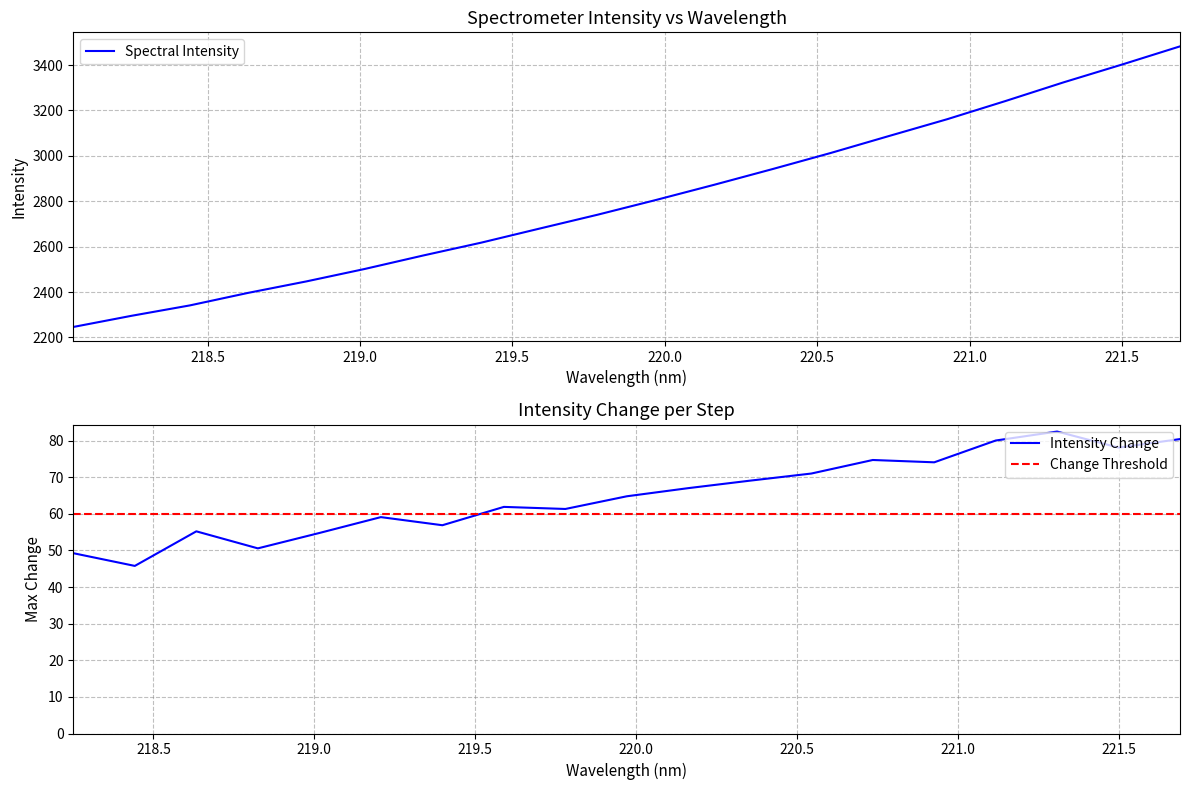

True or false: the data has more than 0 interior local peaks.

False